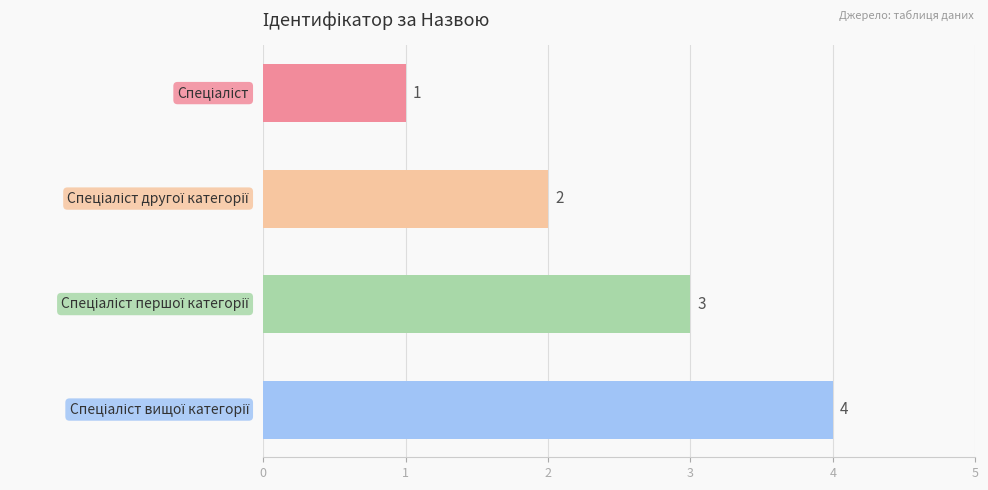

How many values are between 2 and 4?

3